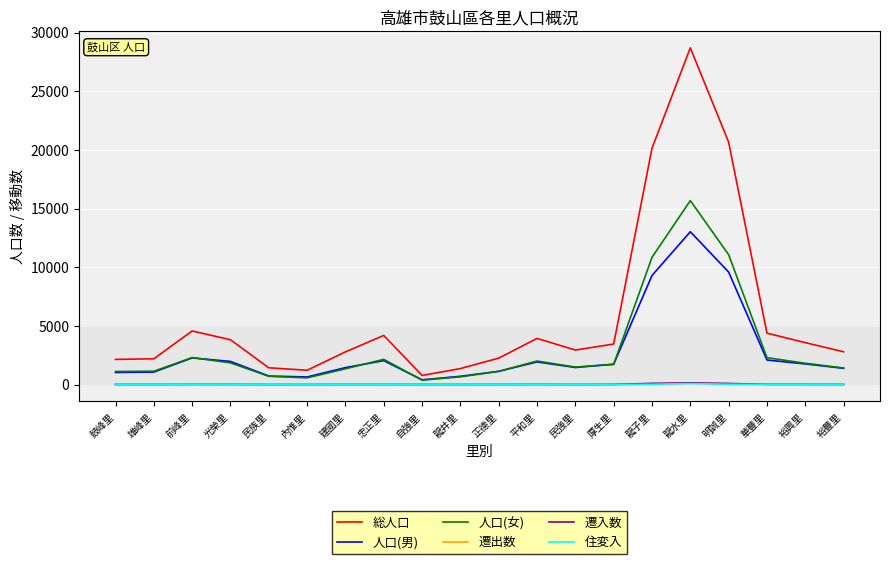

Which series has the widest spread of values?

総人口